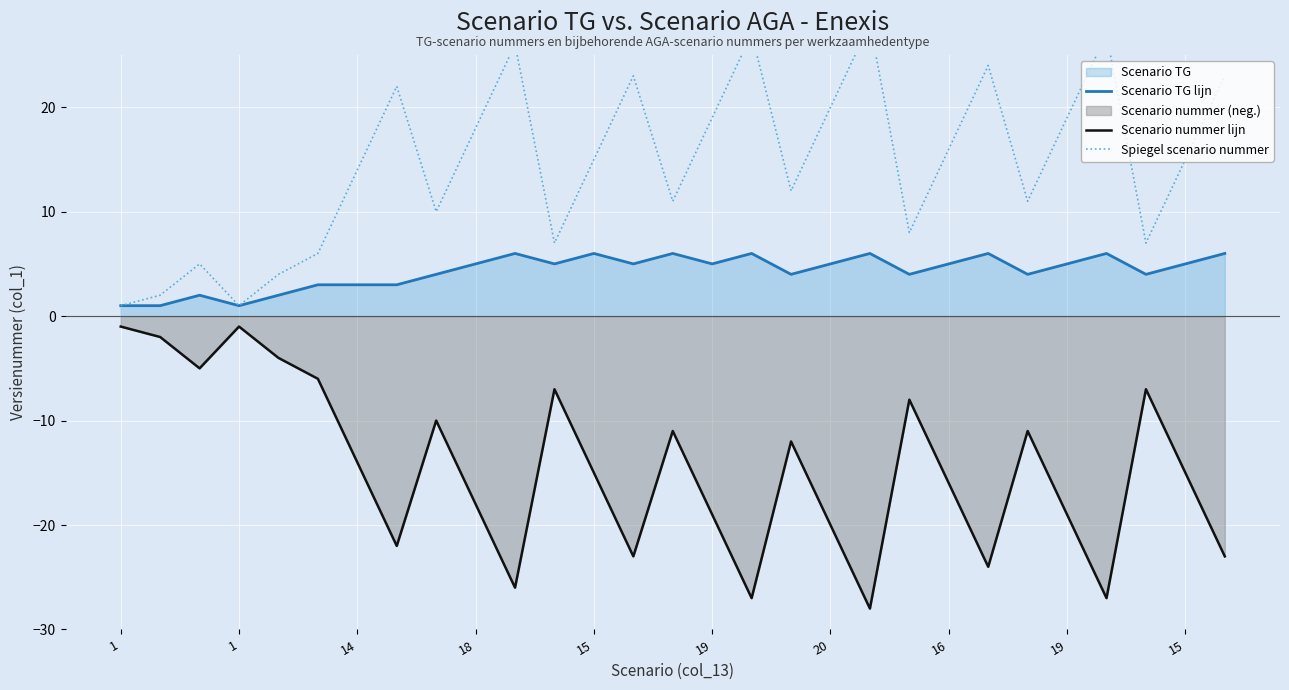

True or false: Spiegel scenario nummer has more than 1 points higher than both neighbors.

True